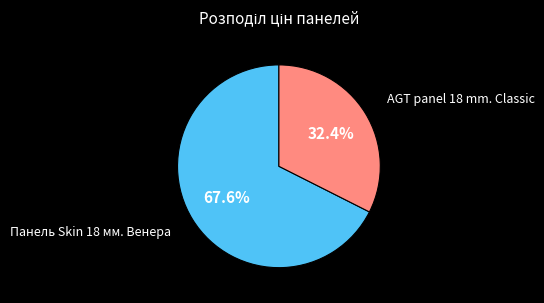

Approximately how many times larger is the value at AGT panel 18 mm. Classic compared to Панель Skin 18 мм. Венера?

0.5